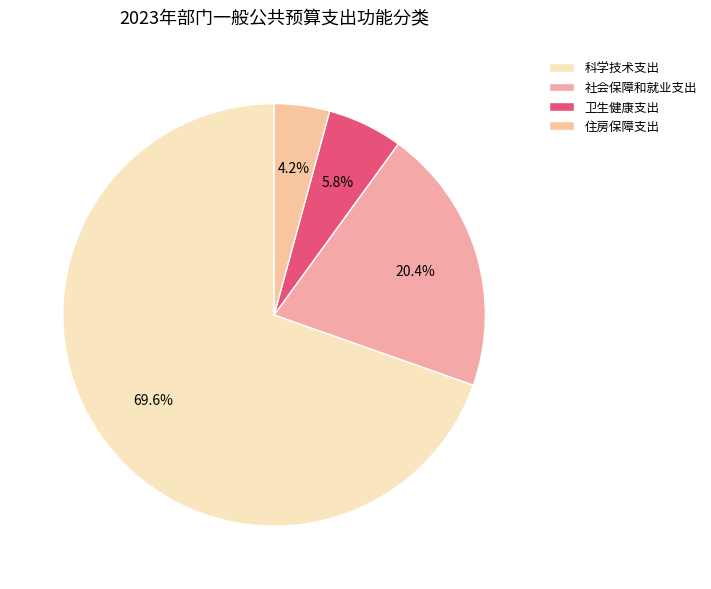

How much of the chart is everything except 住房保障支出?

95.8%